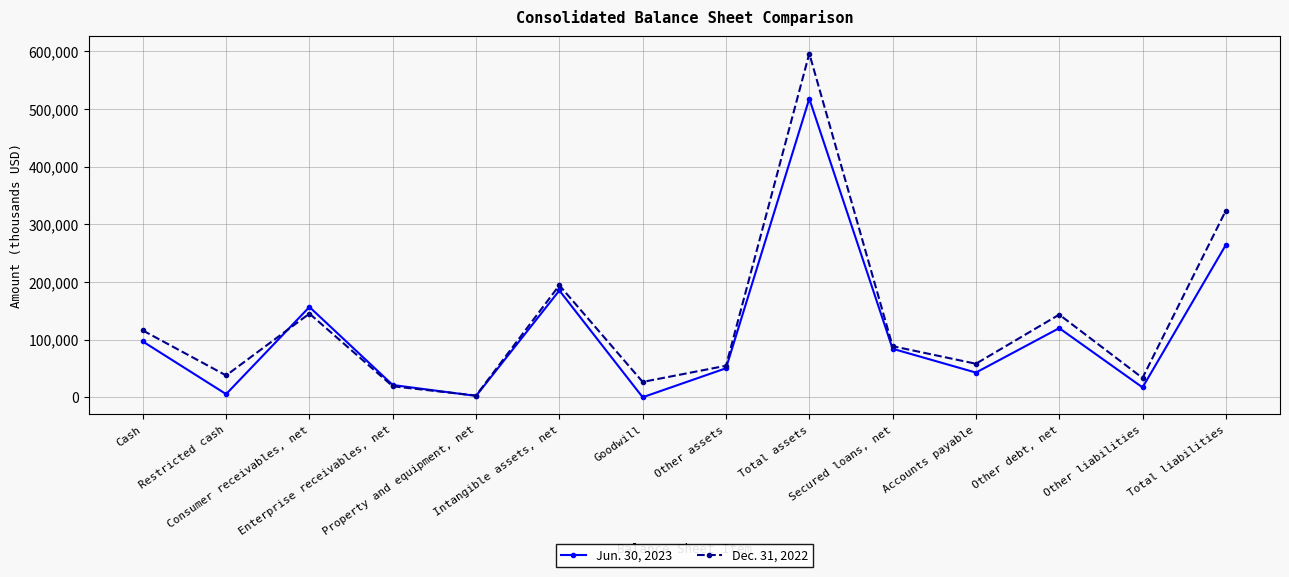

Which series has the largest range (max minus min)?

Dec. 31, 2022